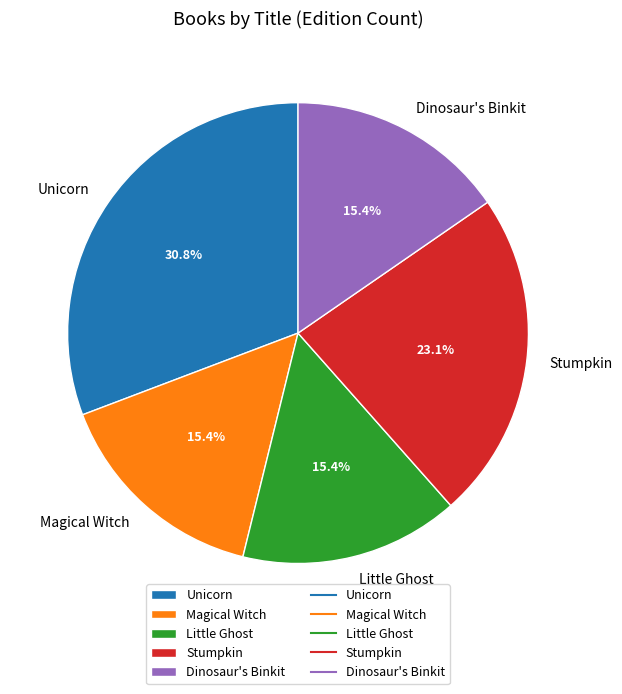

Does any single category account for the majority?

No